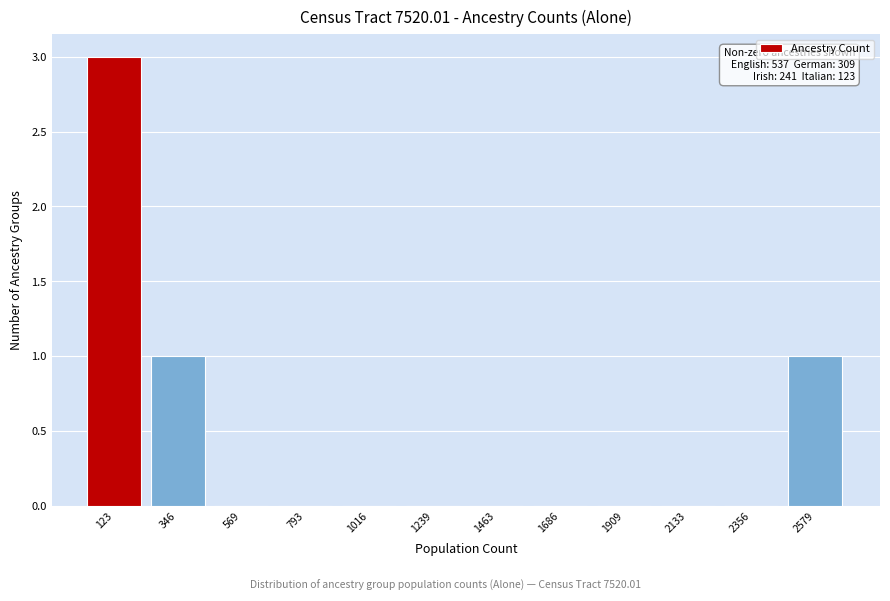

Reading right to left, transcribe all the data shown in this chart.

2579=1	2356=0	2133=0	1909=0	1686=0	1463=0	1239=0	1016=0	793=0	569=0	346=1	123=3